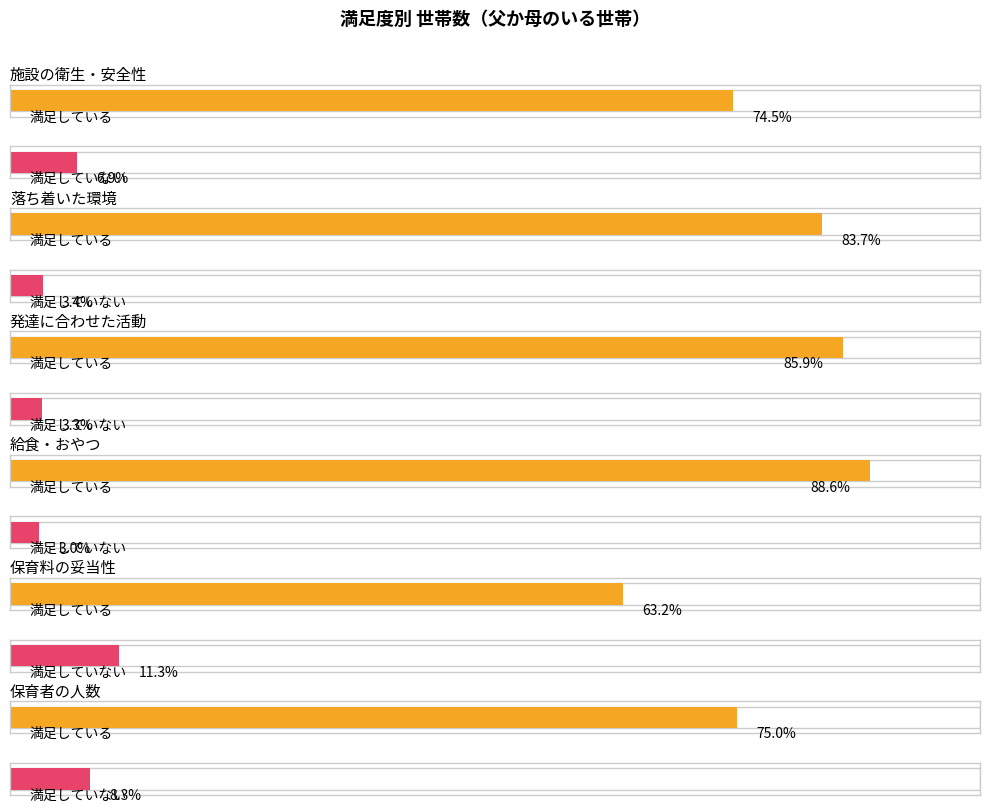

True or false: どちらとも言えない has a value of 71395 at 給食やおやつのメニュー.

False